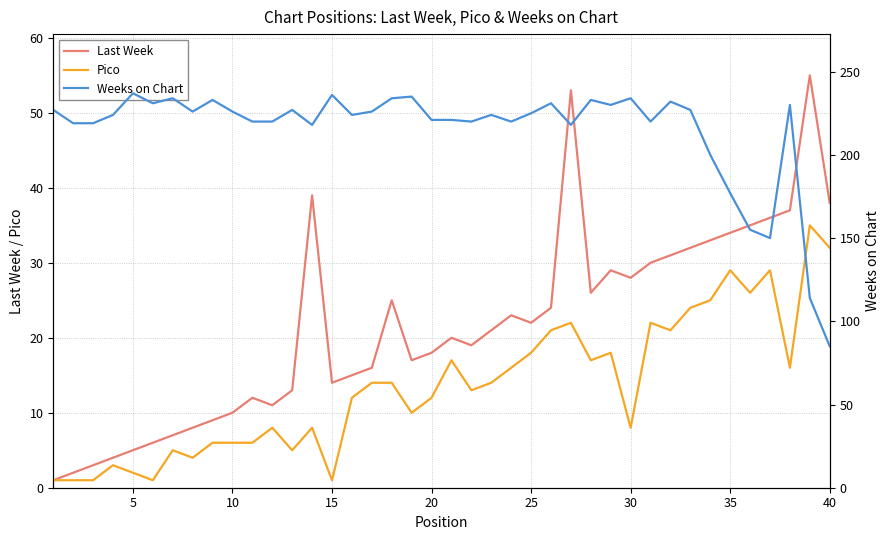

The value of Last Week at 30 is 18. True or false?

False